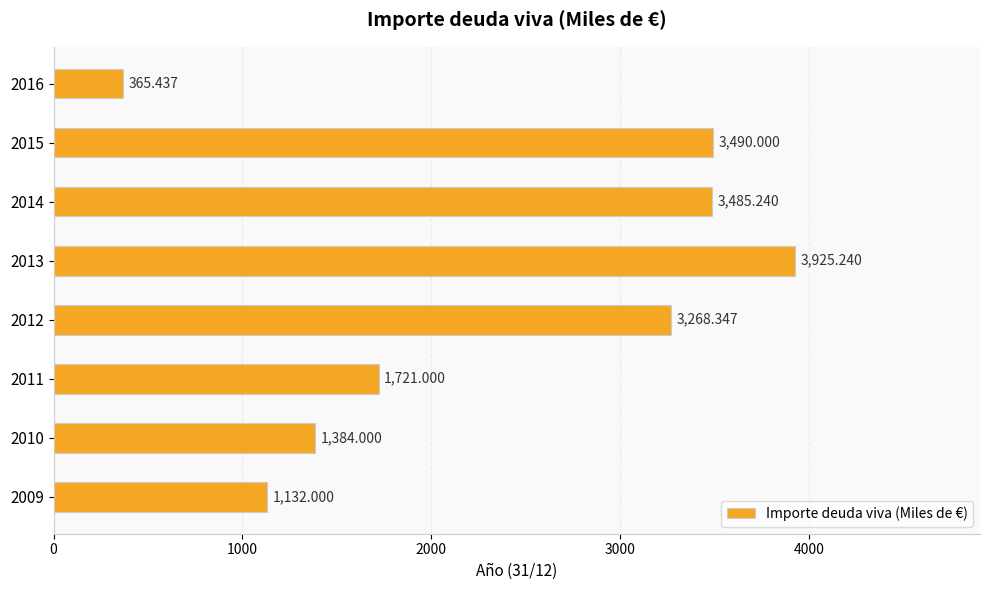

How many values exceed 3268?

4